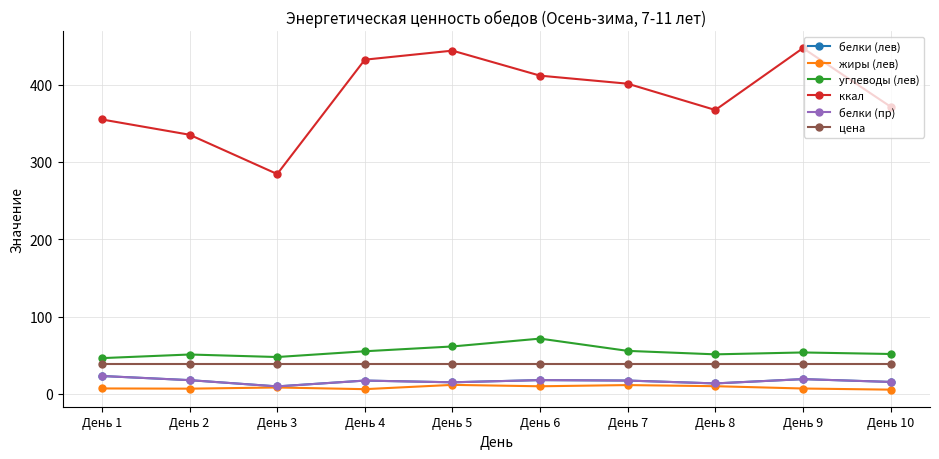

Which has a higher value, День 2 or День 10?

День 2